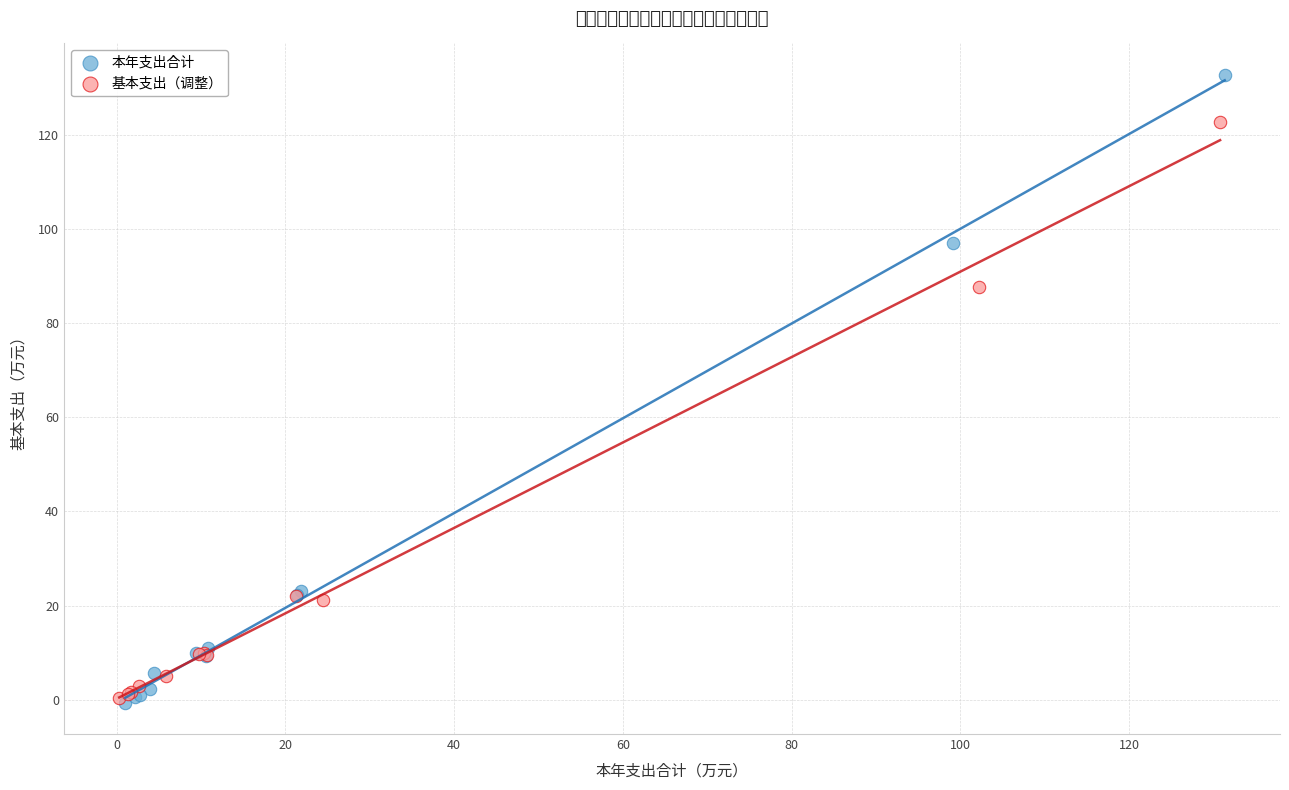

Which series has the largest Y range (max minus min)?

本年支出合计